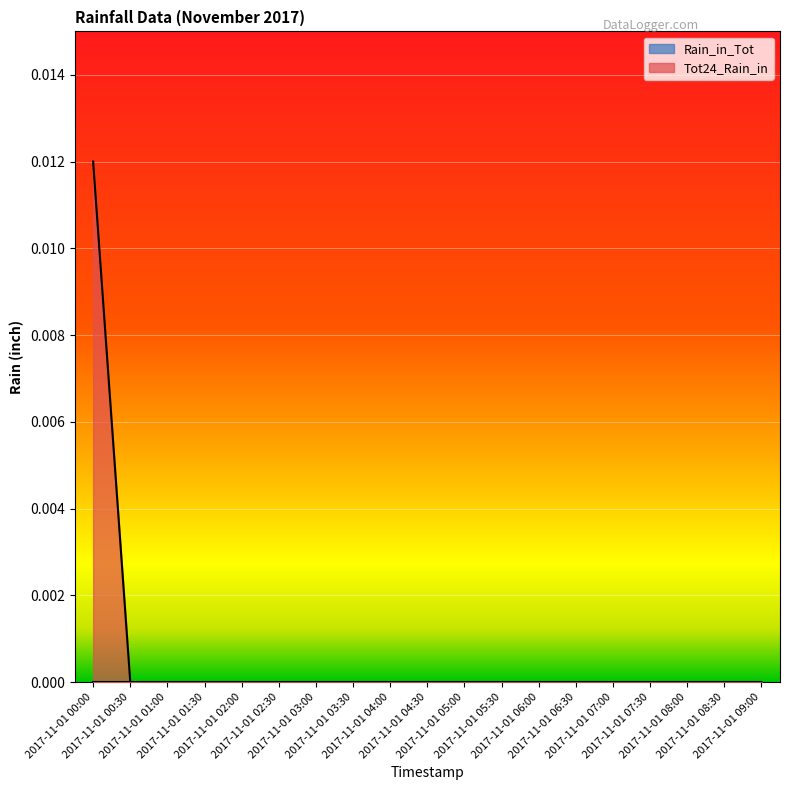

How many lines are shown in the chart?

2